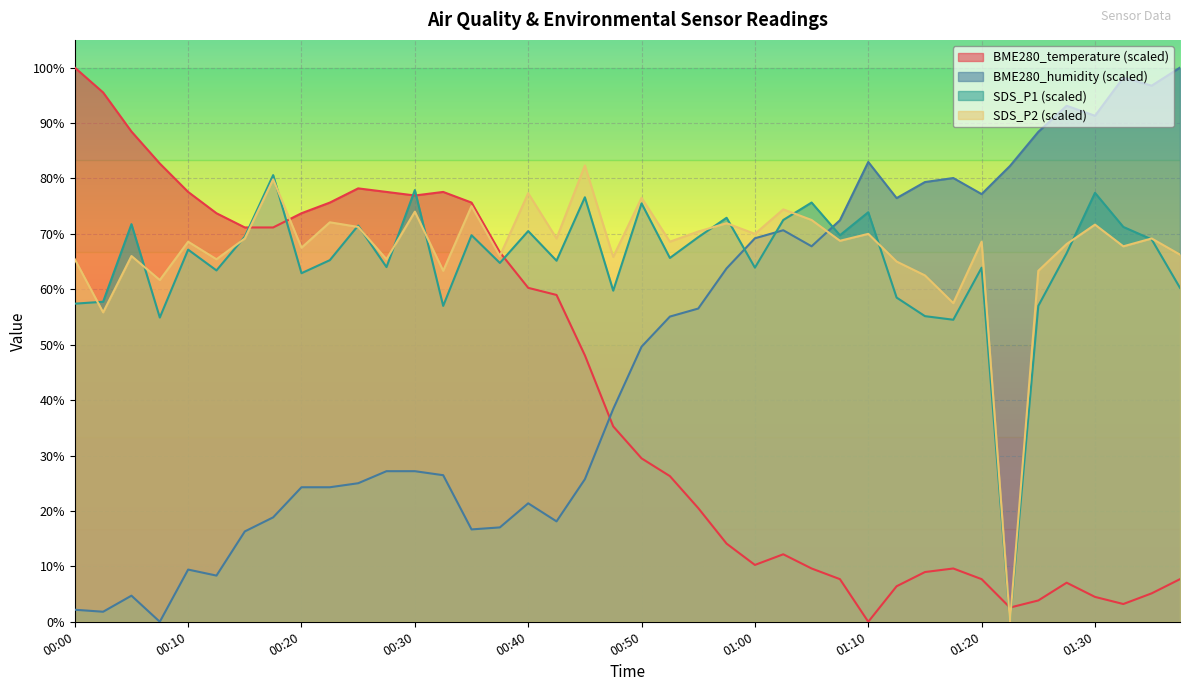

Reading right to left, extract all data points from this chart.

BME280_temperature: 01:37=7.7	01:35=5.1	01:32=3.2	01:30=4.5	01:27=7.1	01:25=3.8	01:22=2.6	01:20=7.7	01:17=9.6	01:15=9.0	01:12=6.4	01:10=0.0	01:07=7.7	01:05=9.6	01:02=12.2	01:00=10.3	00:57=14.1	00:55=20.5	00:53=26.3	00:50=29.5	00:47=35.3	00:45=48.1	00:42=59.0	00:40=60.3	00:38=66.7	00:35=75.6	00:33=77.6	00:30=76.9	00:27=77.6	00:25=78.2	00:22=75.6	00:20=73.7	00:18=71.2	00:15=71.2	00:13=73.7	00:10=77.6	00:08=82.7	00:05=88.5	00:03=95.5	00:00=100.0
BME280_humidity: 01:37=100.0	01:35=96.7	01:32=98.2	01:30=91.3	01:27=93.1	01:25=88.4	01:22=82.2	01:20=77.2	01:17=80.1	01:15=79.3	01:12=76.4	01:10=83.0	01:07=72.5	01:05=67.8	01:02=70.7	01:00=69.2	00:57=63.8	00:55=56.5	00:53=55.1	00:50=49.6	00:47=38.4	00:45=25.7	00:42=18.1	00:40=21.4	00:38=17.0	00:35=16.7	00:33=26.4	00:30=27.2	00:27=27.2	00:25=25.0	00:22=24.3	00:20=24.3	00:18=18.8	00:15=16.3	00:13=8.3	00:10=9.4	00:08=0.0	00:05=4.7	00:03=1.8	00:00=2.2
SDS_P1: 01:37=60.2	01:35=69.0	01:32=71.2	01:30=77.4	01:27=66.5	01:25=57.0	01:22=0.0	01:20=63.9	01:17=54.5	01:15=55.1	01:12=58.5	01:10=73.9	01:07=69.8	01:05=75.7	01:02=72.5	01:00=63.9	00:57=72.9	00:55=69.4	00:53=65.7	00:50=75.5	00:47=59.7	00:45=76.6	00:42=65.1	00:40=70.5	00:38=64.8	00:35=69.8	00:33=57.0	00:30=77.9	00:27=64.0	00:25=71.5	00:22=65.3	00:20=62.9	00:18=80.6	00:15=69.5	00:13=63.4	00:10=67.2	00:08=54.9	00:05=71.8	00:03=57.8	00:00=57.4
SDS_P2: 01:37=66.2	01:35=69.2	01:32=67.8	01:30=71.7	01:27=68.2	01:25=63.3	01:22=0.0	01:20=68.6	01:17=57.5	01:15=62.5	01:12=65.0	01:10=70.0	01:07=68.8	01:05=72.5	01:02=74.4	01:00=70.0	00:57=71.9	00:55=70.4	00:53=68.6	00:50=76.5	00:47=65.8	00:45=82.3	00:42=69.2	00:40=77.3	00:38=66.0	00:35=75.0	00:33=63.3	00:30=74.0	00:27=65.4	00:25=71.2	00:22=72.1	00:20=67.5	00:18=79.8	00:15=69.2	00:13=65.4	00:10=68.6	00:08=61.7	00:05=66.0	00:03=55.8	00:00=65.4